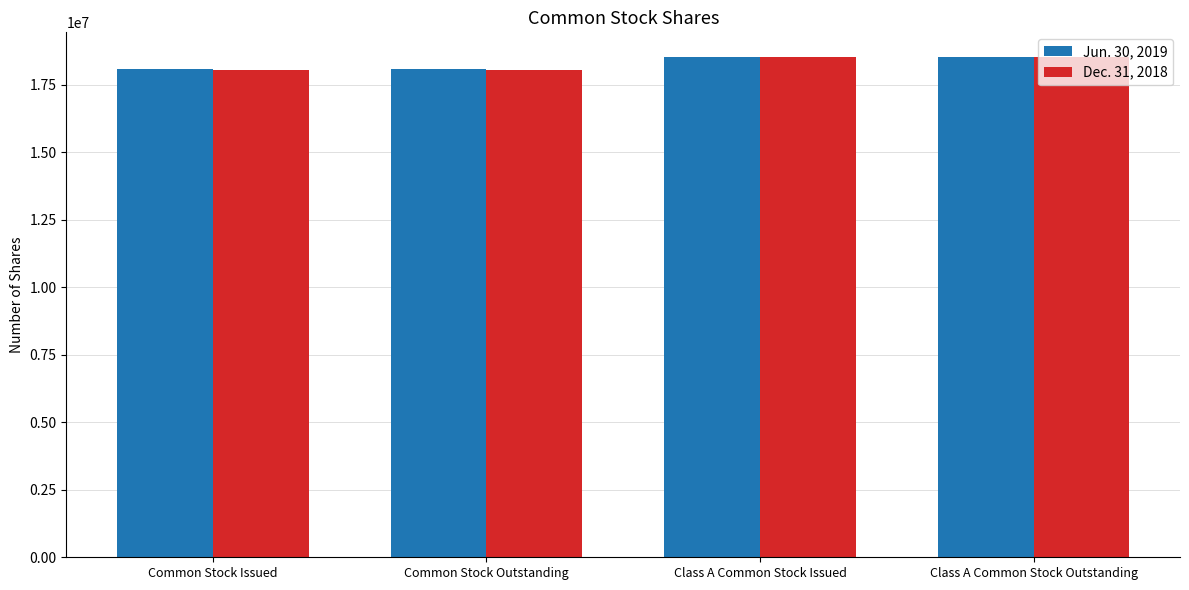

What is the total value across all series at Class A Common Stock Outstanding?

37019950